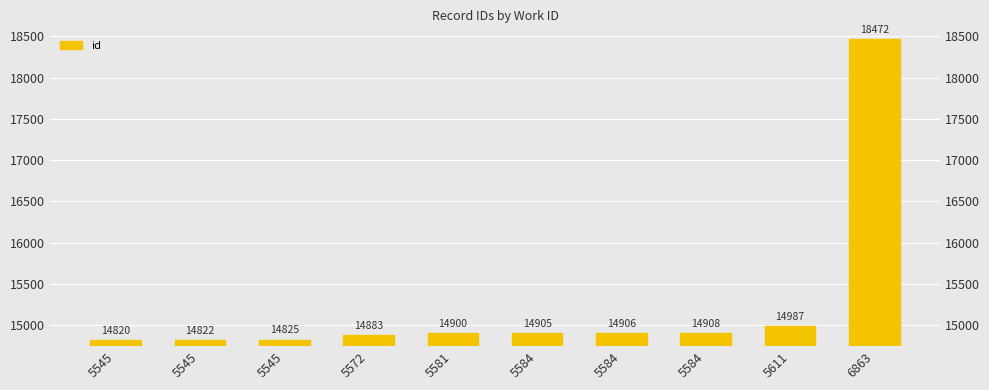

List the labels in order of value, smallest first.

5545, 5545, 5545, 5572, 5581, 5584, 5584, 5584, 5611, 6863